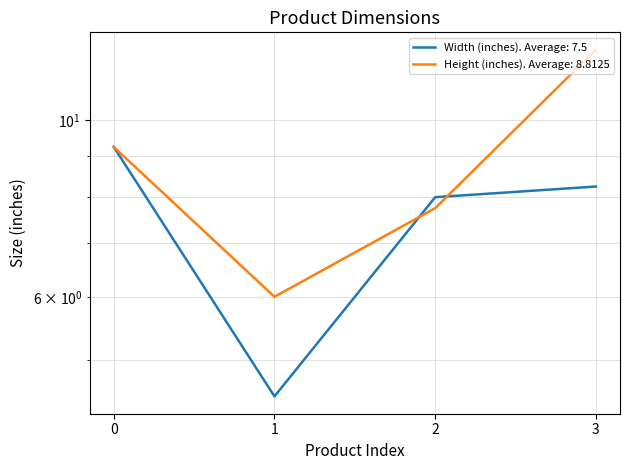

True or false: Height (inches) has more than 1 interior local peaks.

False